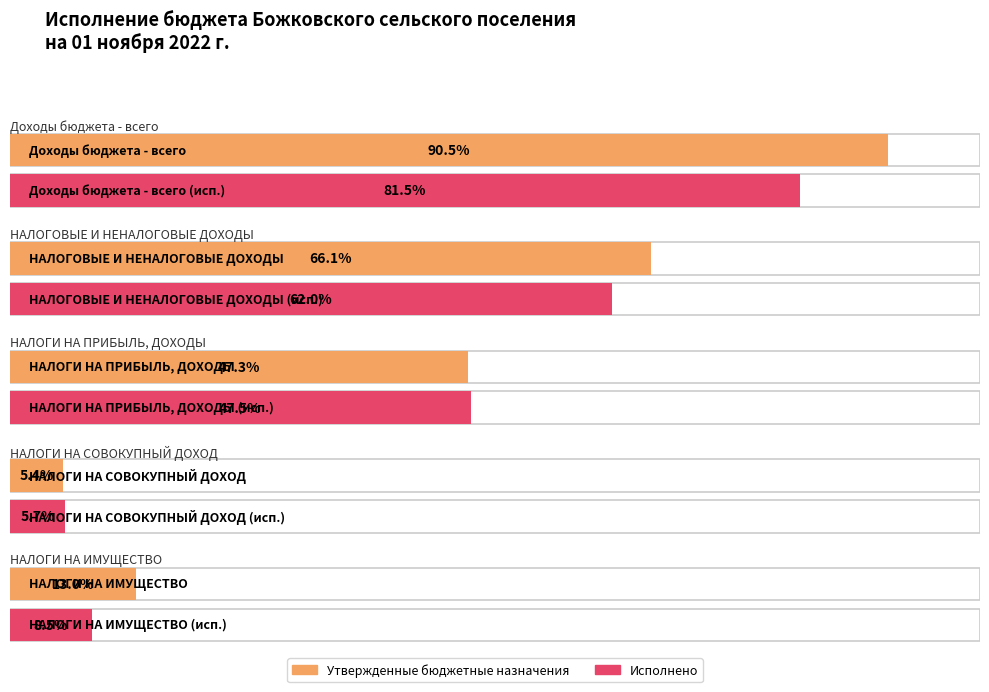

The Утвержденные бюджетные назначения series shows 1722112.2 at НАЛОГИ НА СОВОКУПНЫЙ ДОХОД. True or false?

False